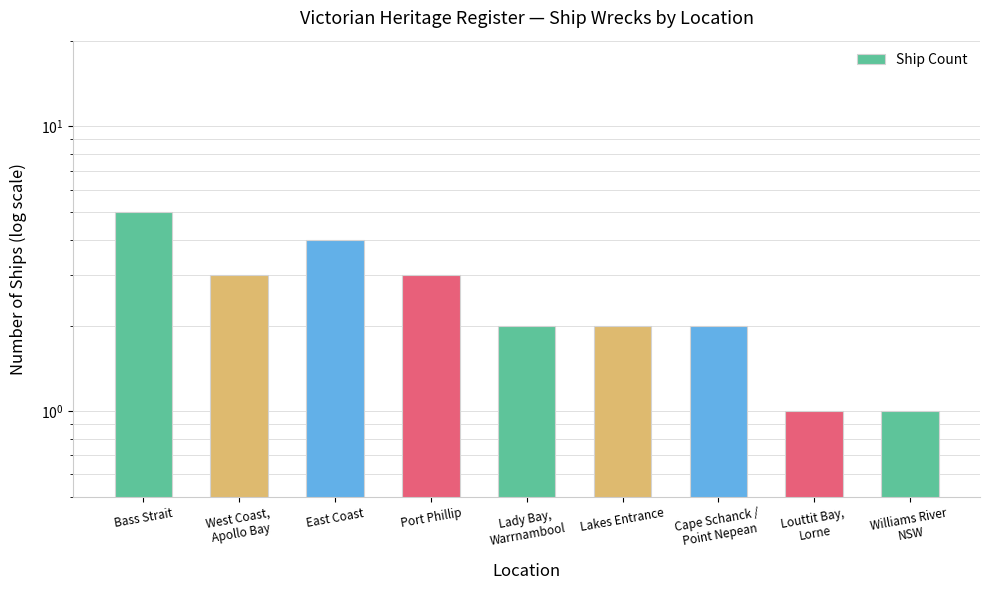

How many categories are shown in the chart?

9